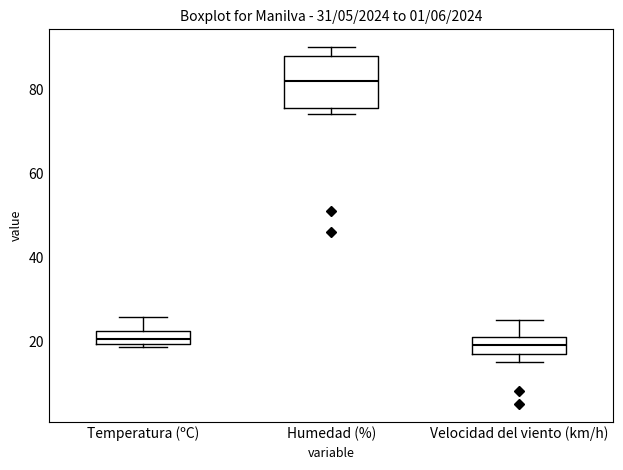

Where does the median line of the box for Humedad (%) sit on the y-axis? The values are not printed on the chart, so give them approximately, as read against the axis.

82